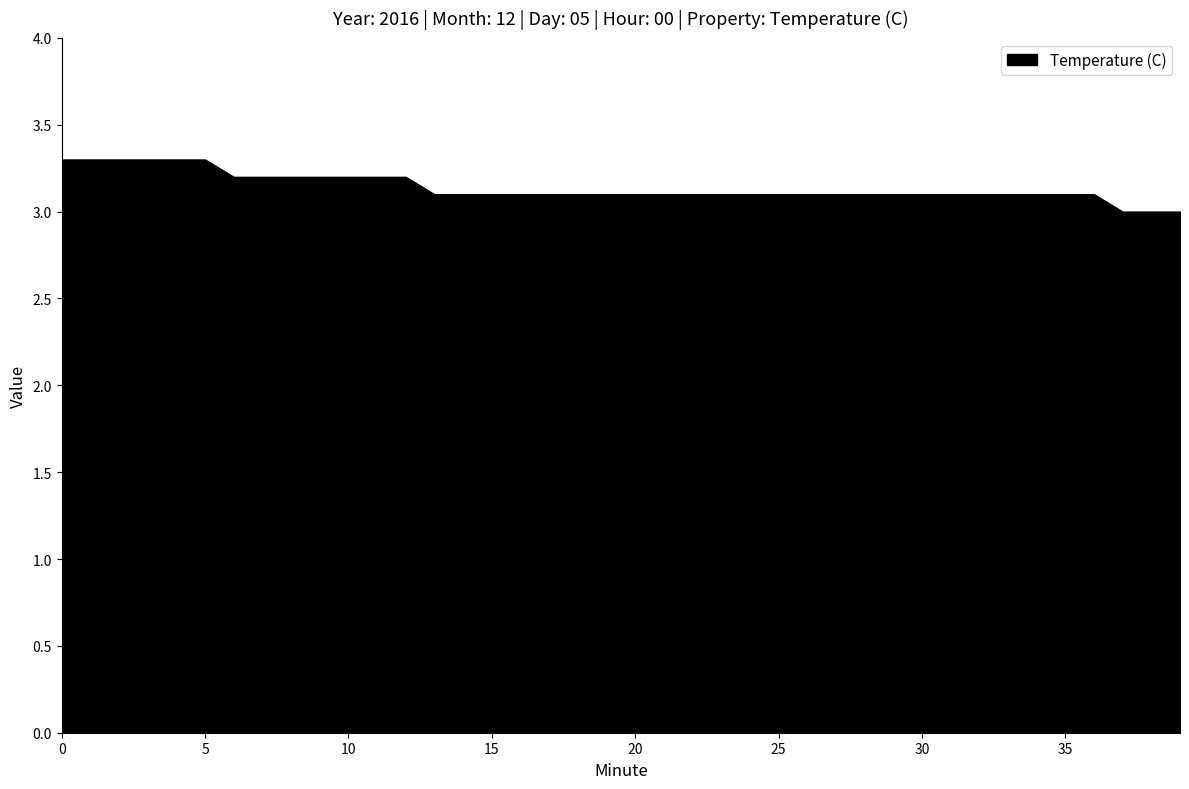

List the labels in order of value, smallest first.

37, 38, 39, 13, 14, 15, 16, 17, 18, 19, 20, 21, 22, 23, 24, 25, 26, 27, 28, 29, 30, 31, 32, 33, 34, 35, 36, 6, 7, 8, 9, 10, 11, 12, 0, 1, 2, 3, 4, 5